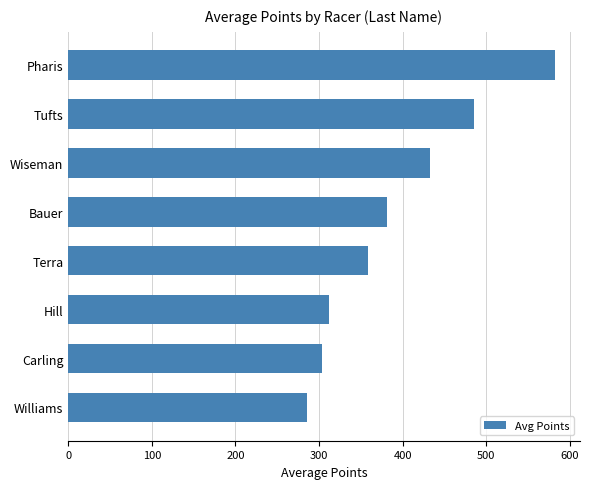

The chart shows a value of 743.5 at Wiseman. True or false?

False